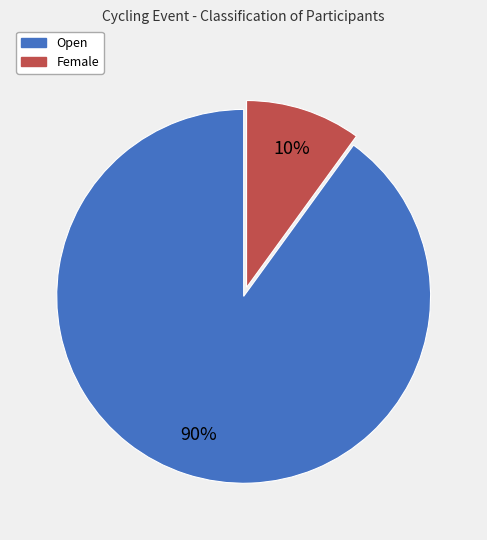

Which category has the smallest portion of the pie?

Female